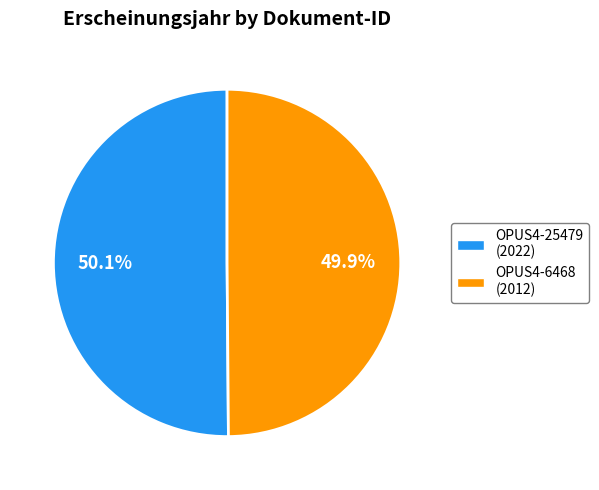

To the nearest percent, what is the combined percentage of OPUS4-25479 and OPUS4-6468?

100%